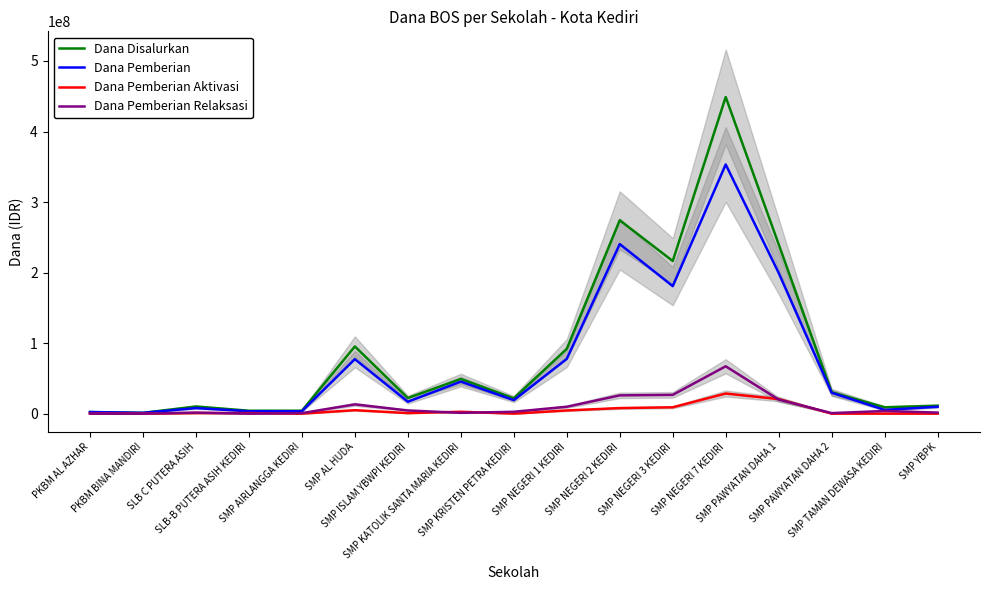

What is the label of the 15th point from the left?

SMP PAWYATAN DAHA 2